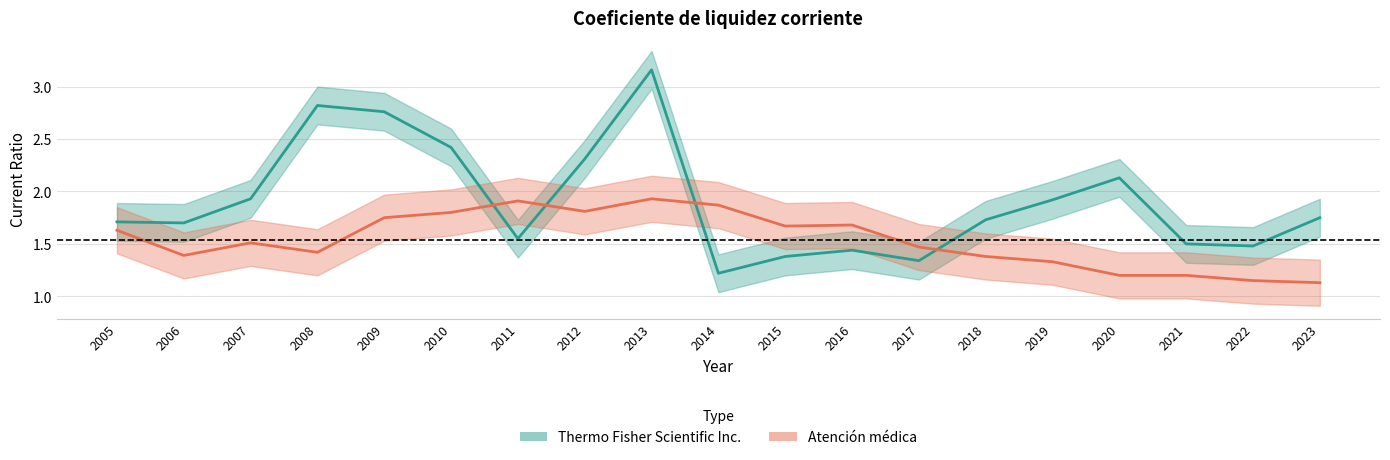

True or false: Atención médica and Thermo Fisher Scientific Inc. intersect in this chart.

True